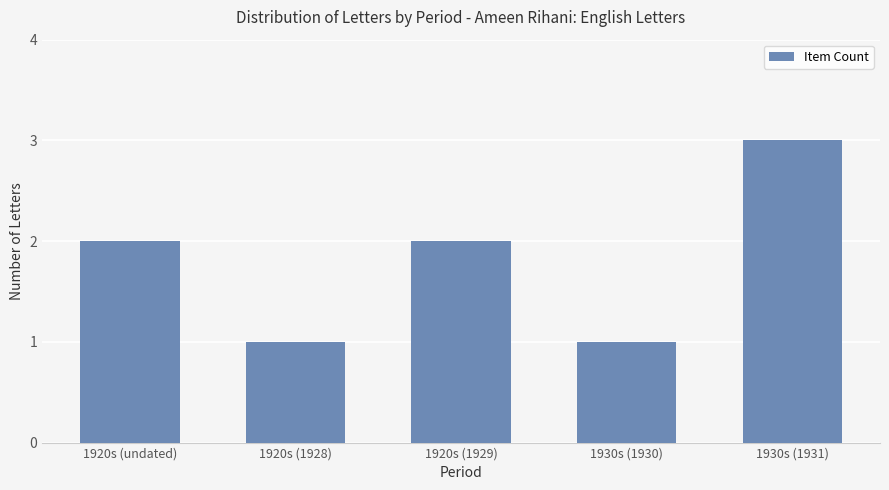

Read the value at 1930s (1931).

3